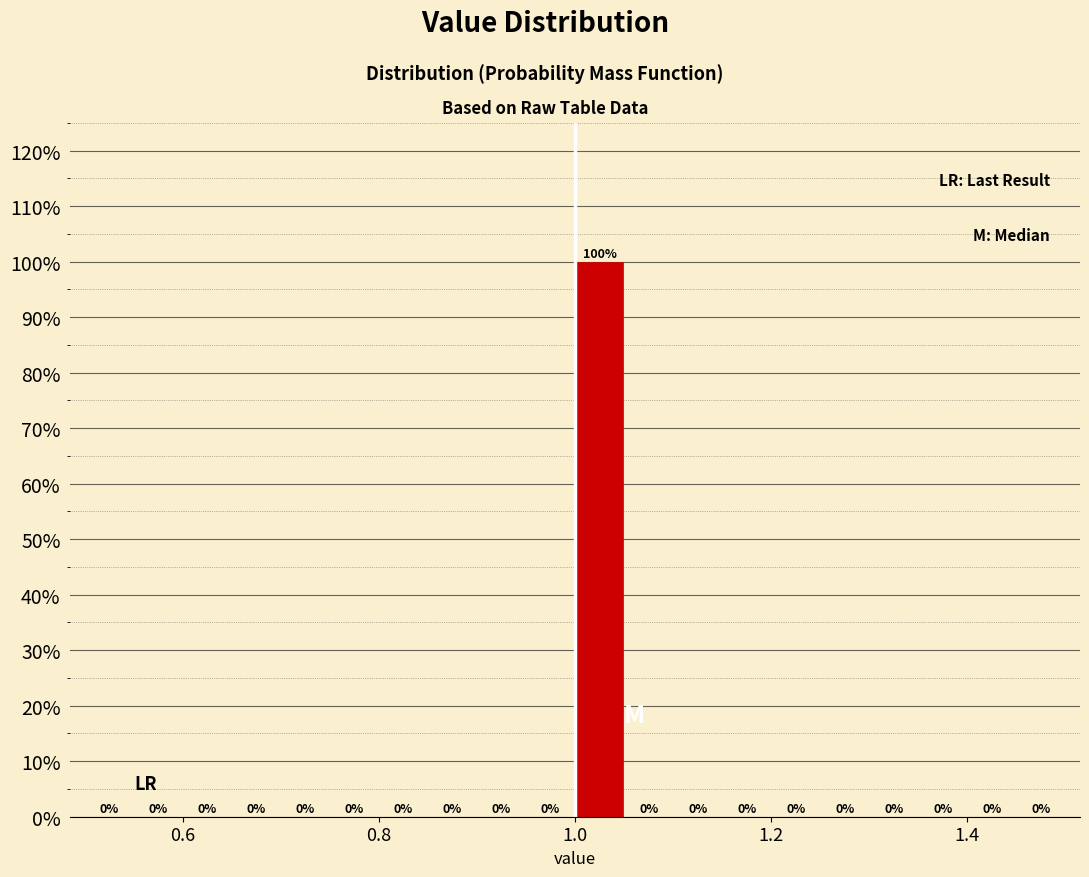

Read against the x-axis, roughly where is the centre of the tallest bar?

1.02